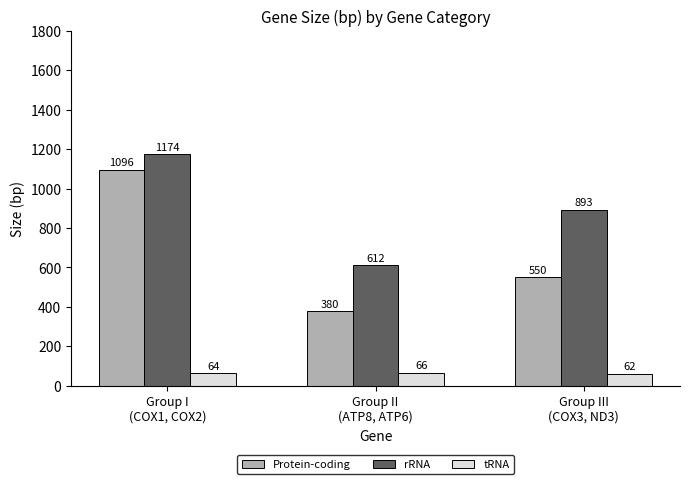

What is the highest value of the Protein-coding series?

1095.5